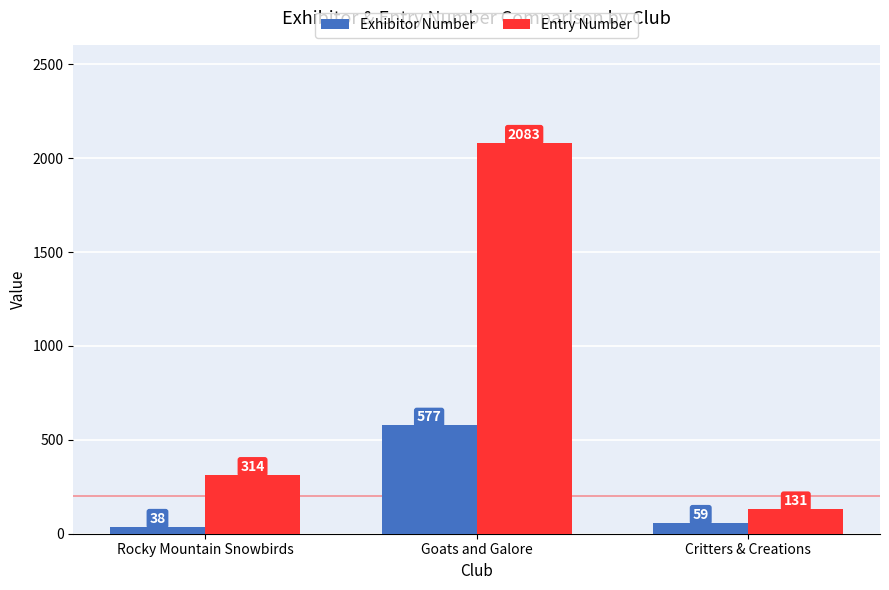

What is the maximum value for Exhibitor Number?

577